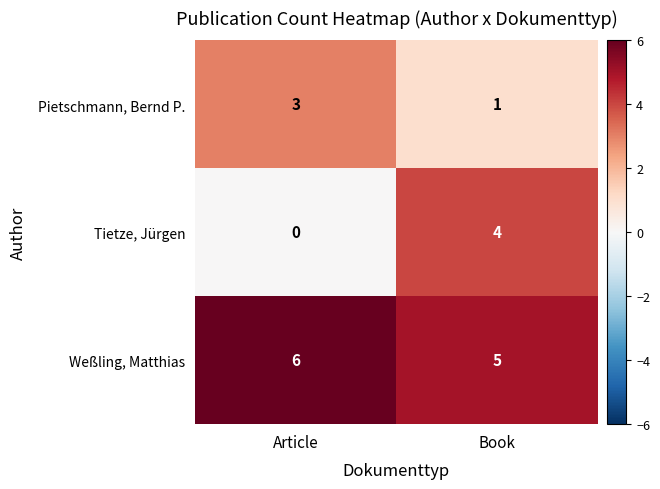

What is the sum of all Weßling, Matthias values?

11